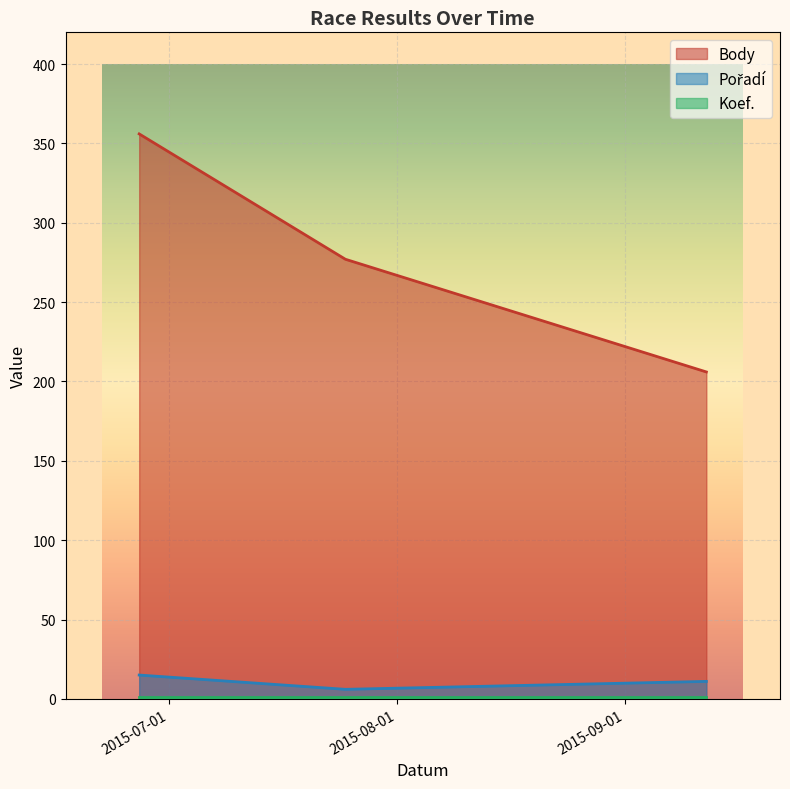

What is the difference between the second highest and minimum values in the Body series?

71